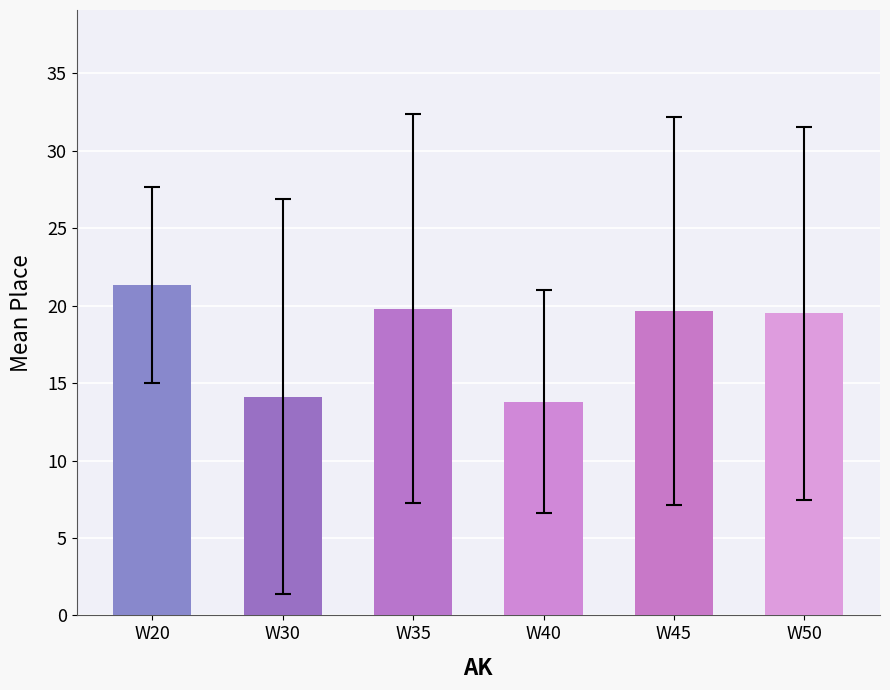

Are the bars horizontal?

No